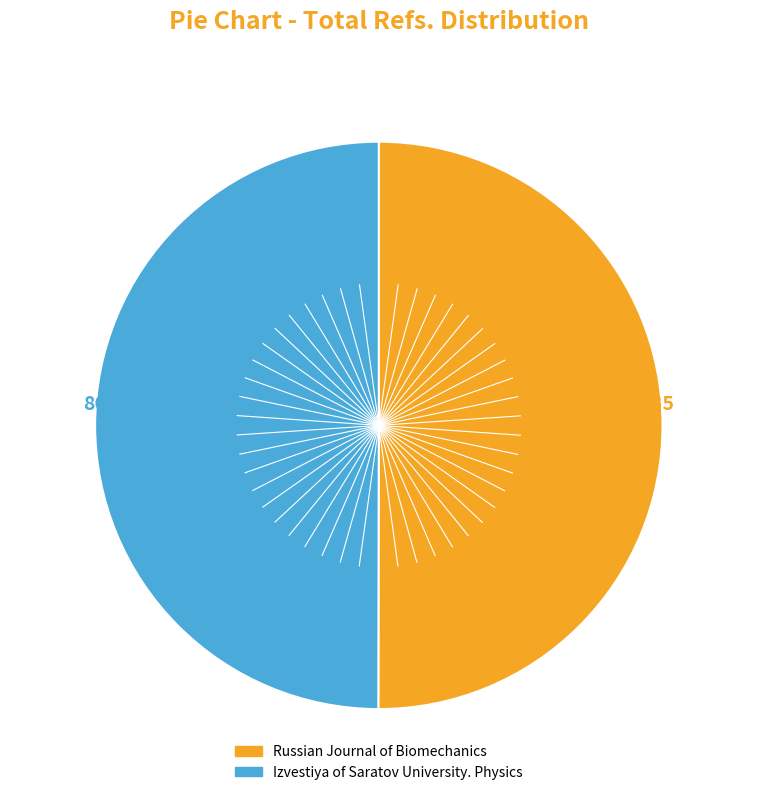

What is the ratio of the value at Izvestiya of Saratov University. Physics to the value at Russian Journal of Biomechanics?

1.0